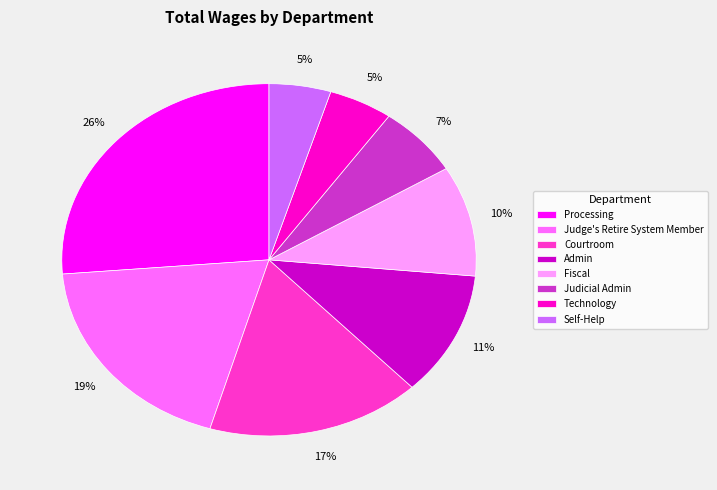

To the nearest percent, what is the average slice percentage?

12%